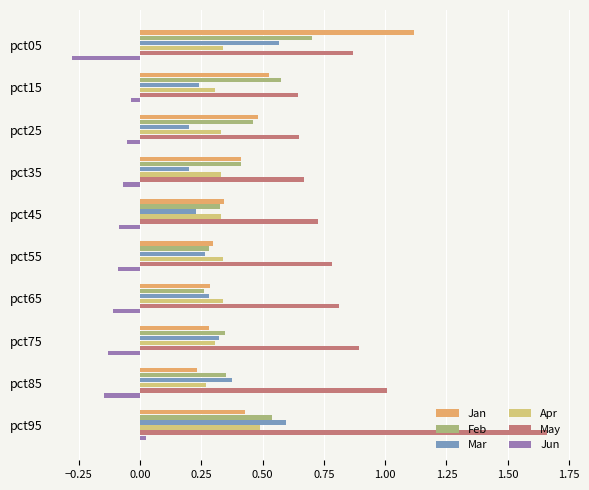

What is the difference between the maximum and minimum values in the May series?

1.0